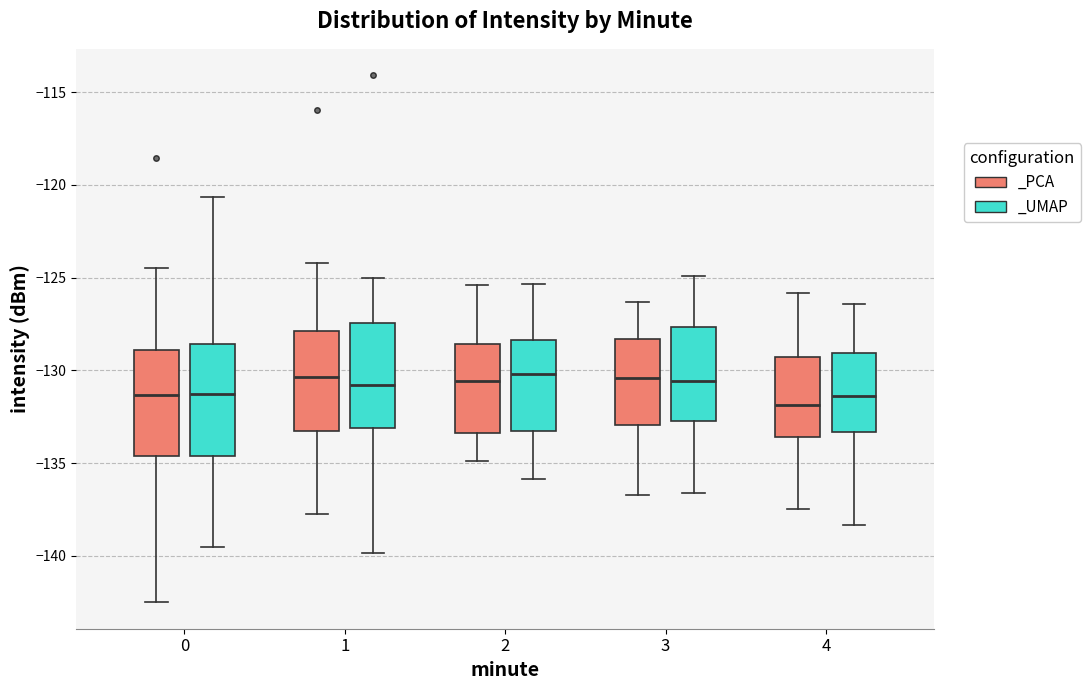

Reading left to right, read every box against the y-axis: the position of its median line, the range the box covers, and the ends of its whiskers. The values are not printed on the chart, so give them approximately, as read against the axis.

0 (_PCA): median -131.5, box -134.5 to -129.0, whiskers -142.5 to -124.5
0 (_UMAP): median -131.5, box -134.5 to -128.5, whiskers -139.5 to -120.5
1 (_PCA): median -130.5, box -133.5 to -128.0, whiskers -137.5 to -124.0
1 (_UMAP): median -131.0, box -133.0 to -127.5, whiskers -140.0 to -125.0
2 (_PCA): median -130.5, box -133.5 to -128.5, whiskers -135.0 to -125.5
2 (_UMAP): median -130.0, box -133.5 to -128.5, whiskers -136.0 to -125.5
3 (_PCA): median -130.5, box -133.0 to -128.5, whiskers -136.5 to -126.5
3 (_UMAP): median -130.5, box -132.5 to -127.5, whiskers -136.5 to -125.0
4 (_PCA): median -132.0, box -133.5 to -129.5, whiskers -137.5 to -126.0
4 (_UMAP): median -131.5, box -133.5 to -129.0, whiskers -138.5 to -126.5